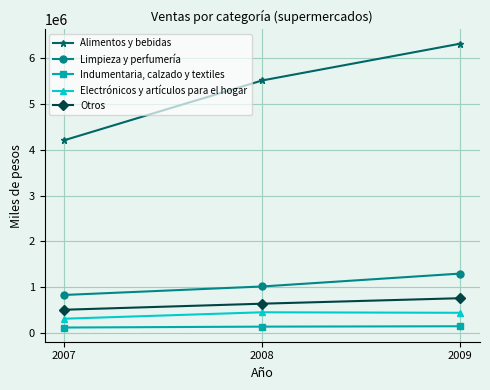

The value of Alimentos y bebidas at 2008 is 9003490. True or false?

False